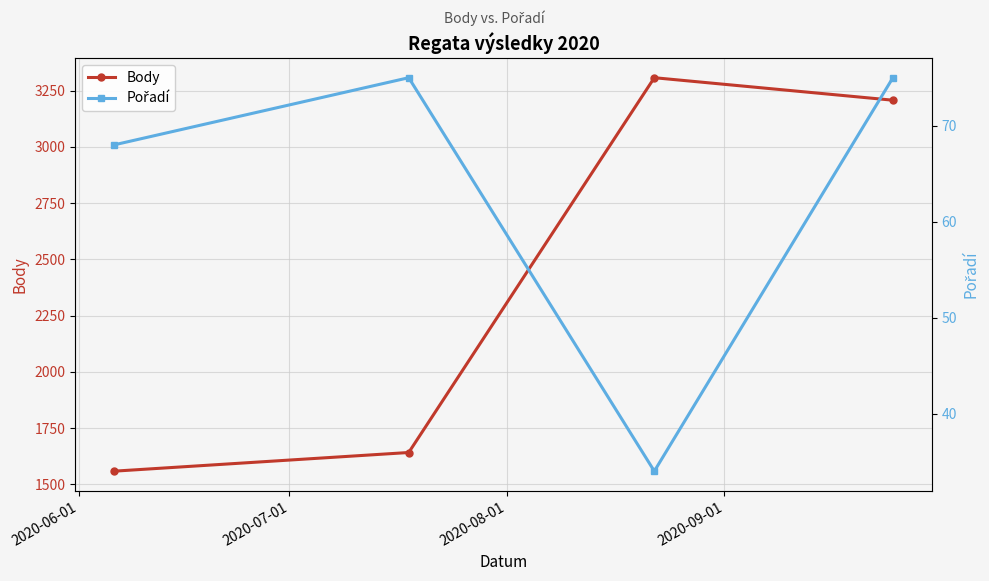

True or false: Body has more than 0 points higher than both neighbors.

True